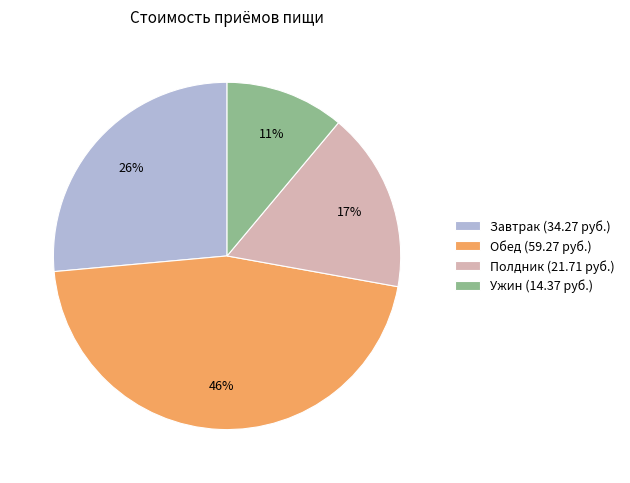

Count the number of slices in the pie.

4